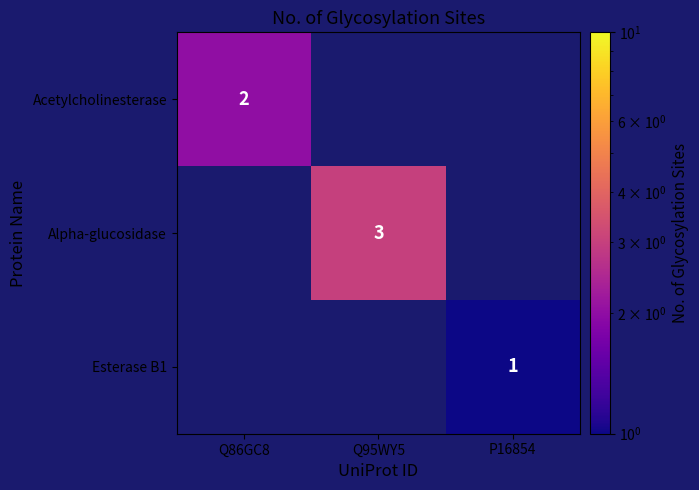

The value of Acetylcholinesterase at Q86GC8 is 1. True or false?

False